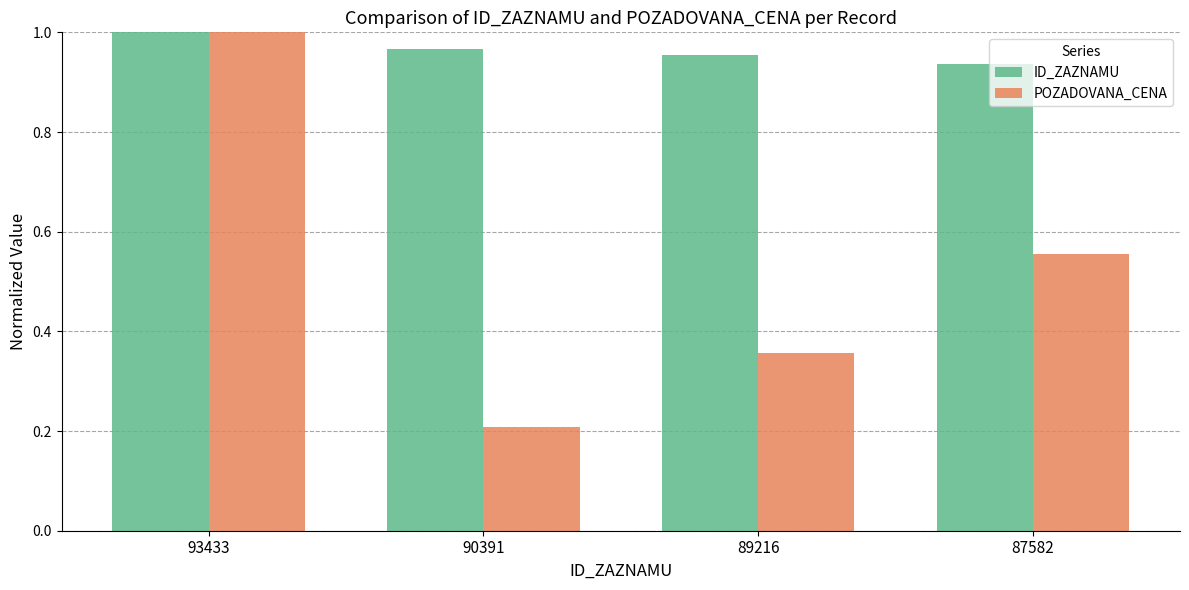

Rank the categories by POZADOVANA_CENA value from lowest to highest.

90391, 89216, 87582, 93433